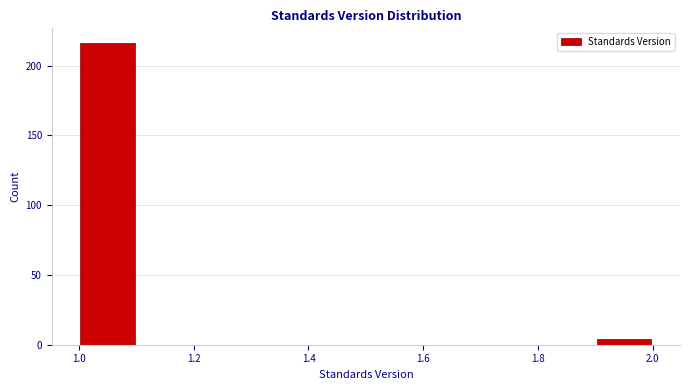

Reading left to right, transcribe this chart: for each bar, give the range it covers on the x-axis and its height. The values are not printed on the chart, so give them approximately, as read against the axis.

1.0 to 1.1: 215
1.1 to 1.2: 0
1.2 to 1.3: 0
1.3 to 1.4: 0
1.4 to 1.5: 0
1.5 to 1.6: 0
1.6 to 1.7: 0
1.7 to 1.8: 0
1.8 to 1.9: 0
1.9 to 2.0: under 5